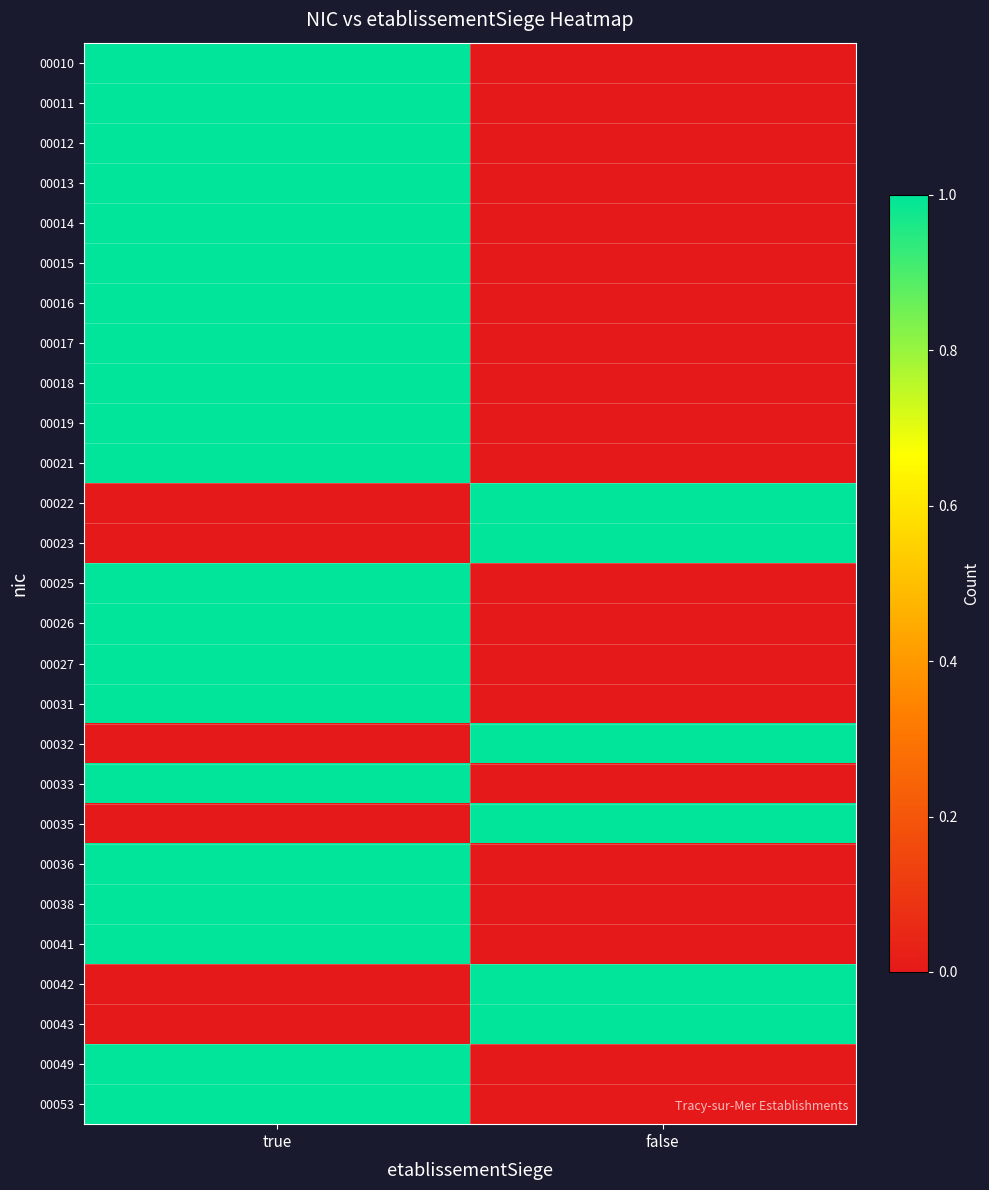

Reading left to right, list all the values displayed in this chart.

00010: true=1	false=0
00011: true=1	false=0
00012: true=1	false=0
00013: true=1	false=0
00014: true=1	false=0
00015: true=1	false=0
00016: true=1	false=0
00017: true=1	false=0
00018: true=1	false=0
00019: true=1	false=0
00021: true=1	false=0
00022: true=0	false=1
00023: true=0	false=1
00025: true=1	false=0
00026: true=1	false=0
00027: true=1	false=0
00031: true=1	false=0
00032: true=0	false=1
00033: true=1	false=0
00035: true=0	false=1
00036: true=1	false=0
00038: true=1	false=0
00041: true=1	false=0
00042: true=0	false=1
00043: true=0	false=1
00049: true=1	false=0
00053: true=1	false=0